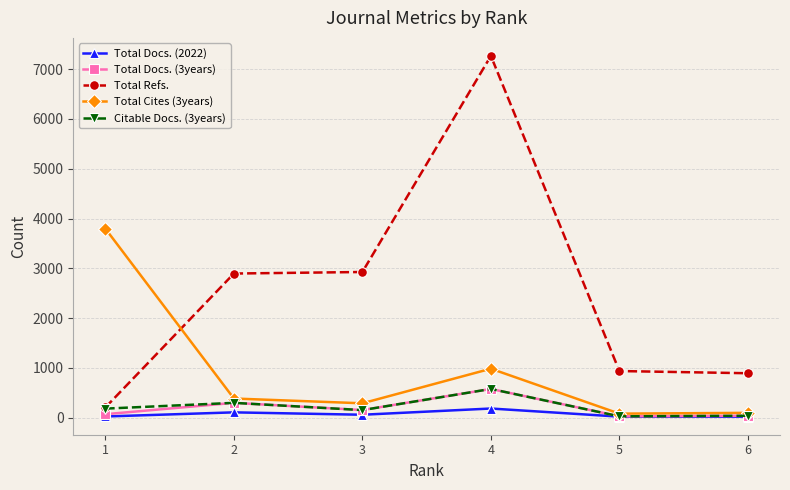

True or false: Total Docs. (2022) has more than 0 interior local peaks.

True